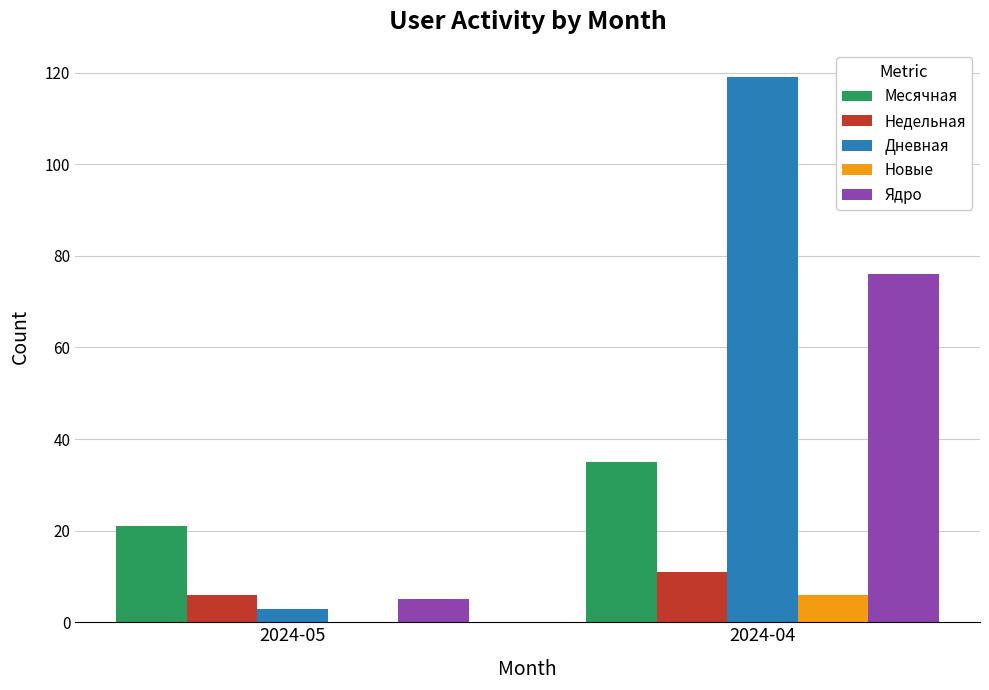

Reading left to right, list all the values displayed in this chart.

Месячная: 21	35
Недельная: 6	11
Дневная: 3	119
Новые: 0	6
Ядро: 5	76